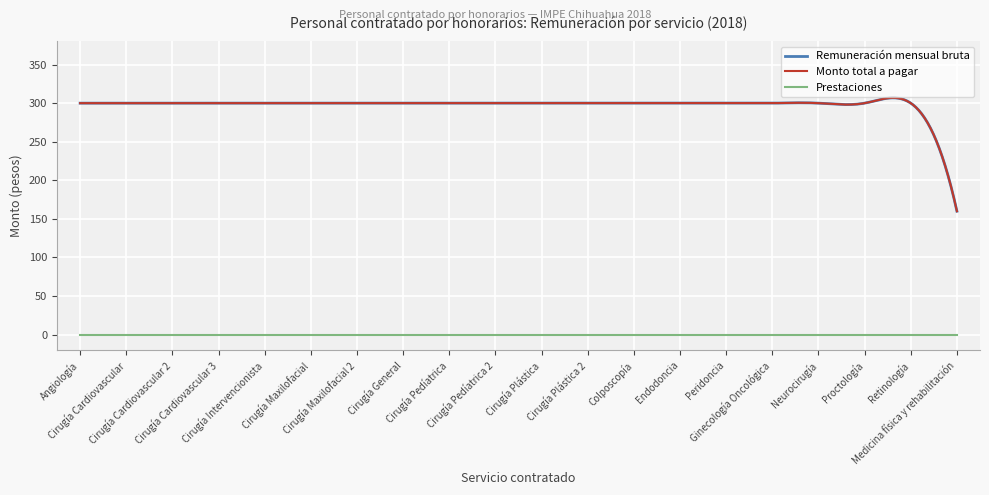

True or false: Monto total a pagar and Remuneración mensual bruta intersect in this chart.

False